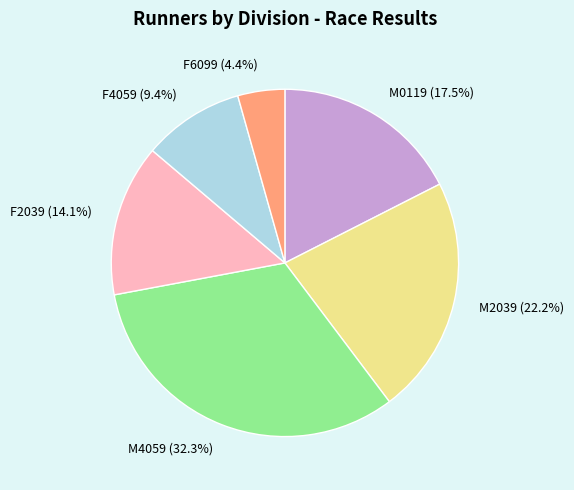

To the nearest percent, what is the difference between the M4059 and F4059 slice percentages?

23%